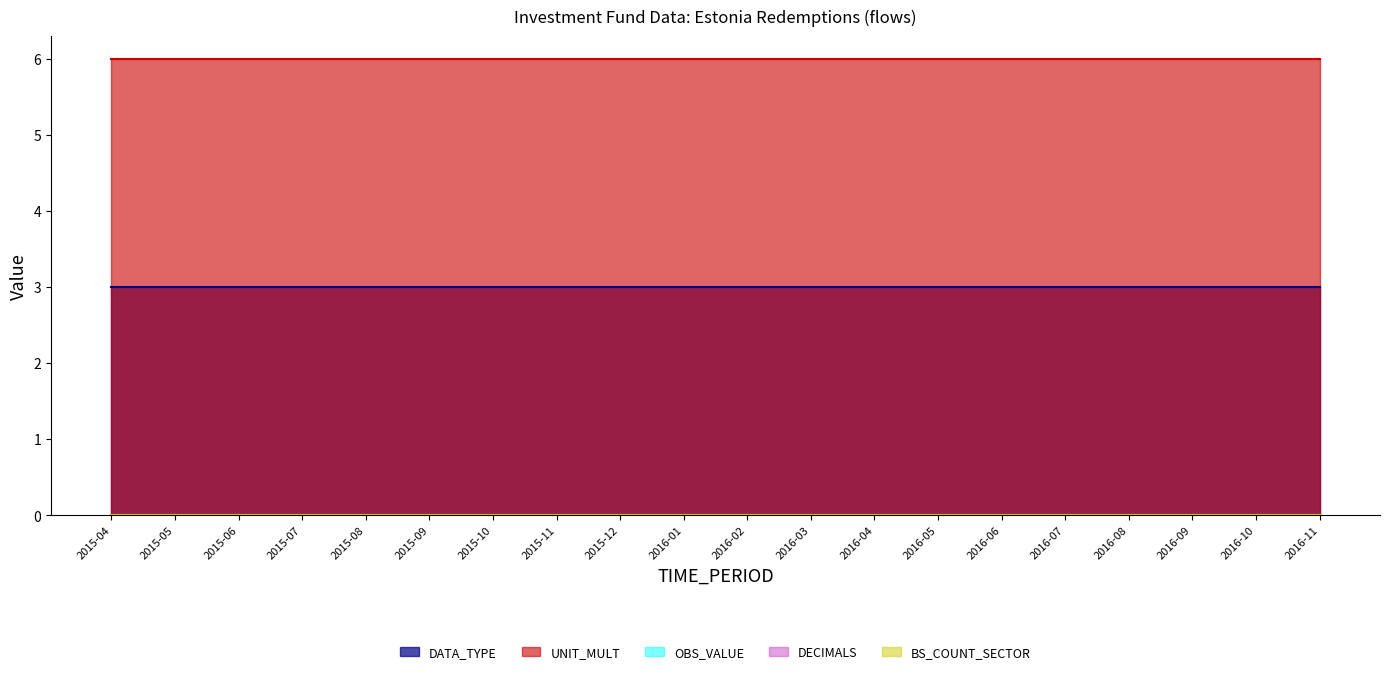

Which series has the largest total across all categories?

UNIT_MULT